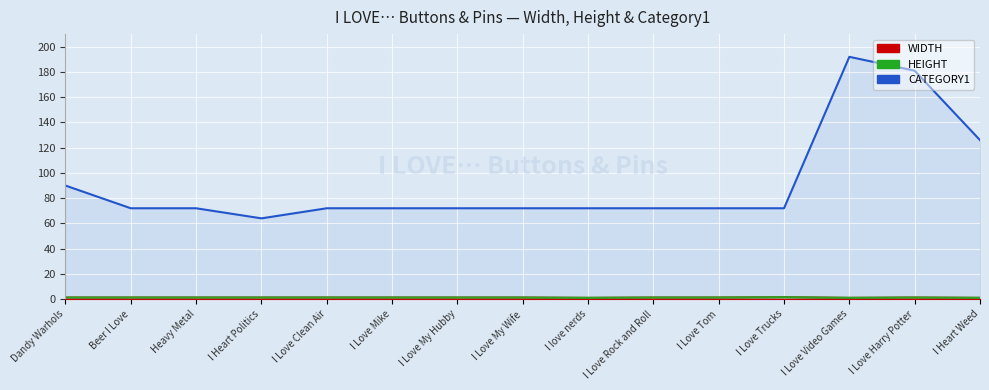

True or false: CATEGORY1 and WIDTH cross at least once.

False